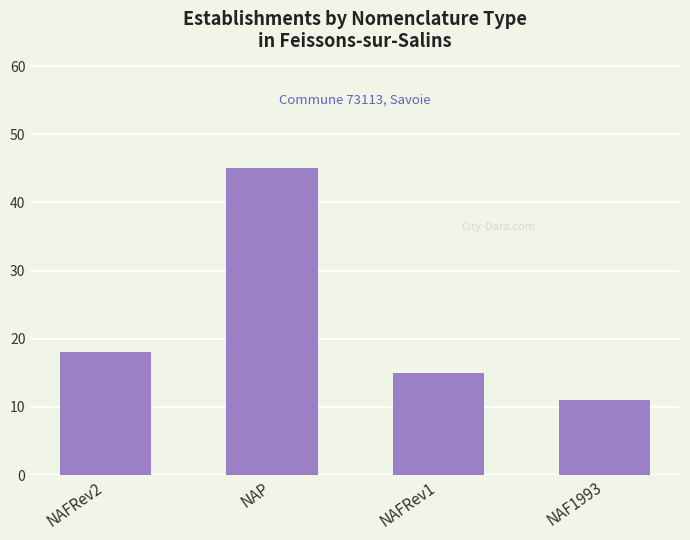

What is the difference between the second highest and second lowest values?

3